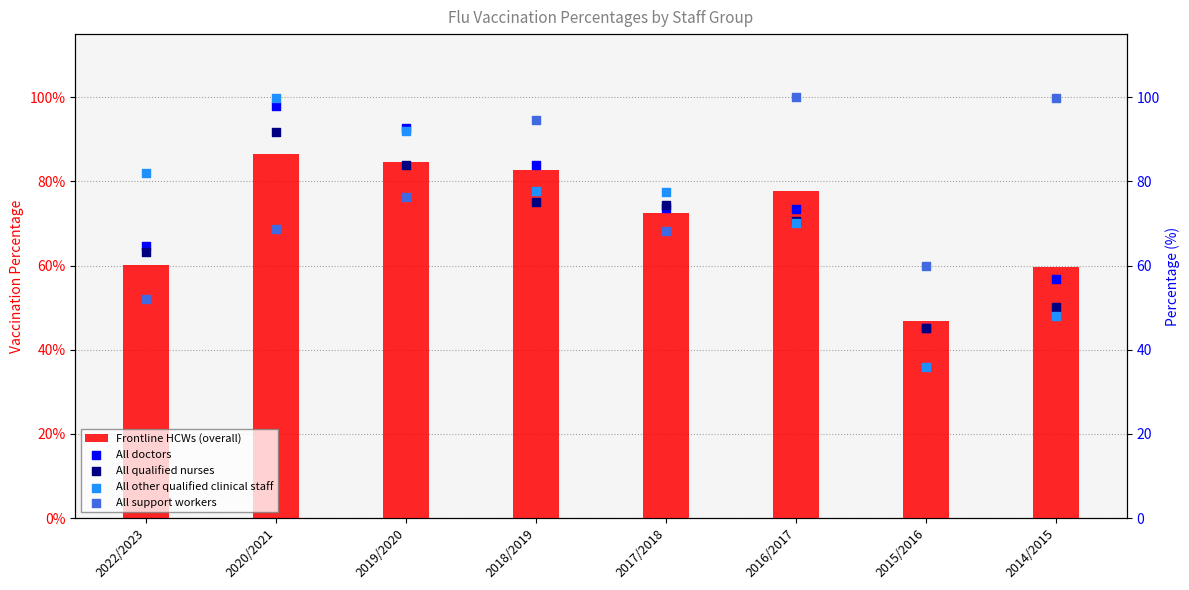

At how many categories does at least one series exceed 96?

3